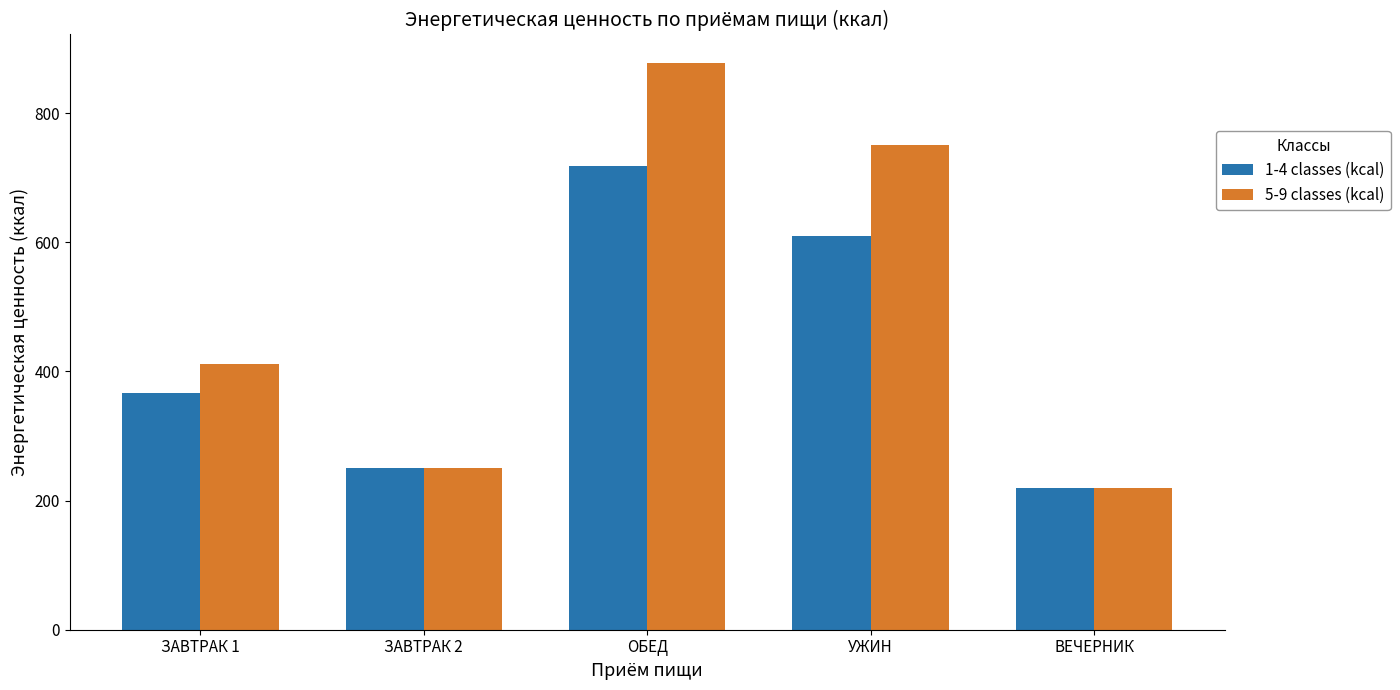

What is the minimum value for 1-4 classes (kcal)?

219.5